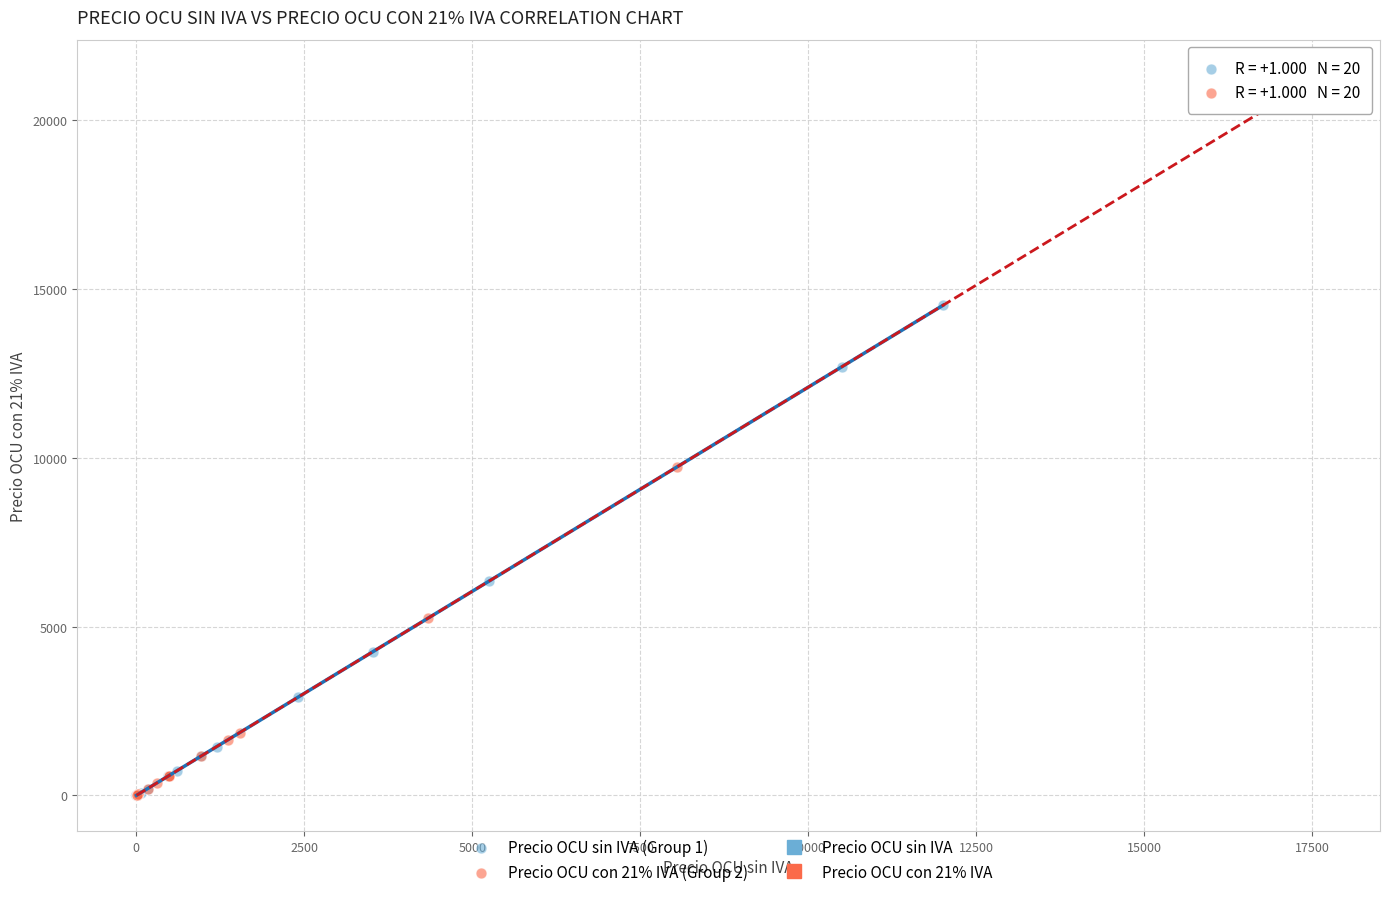

Which series contains the highest Y value?

Precio OCU con 21% IVA (Group 2)